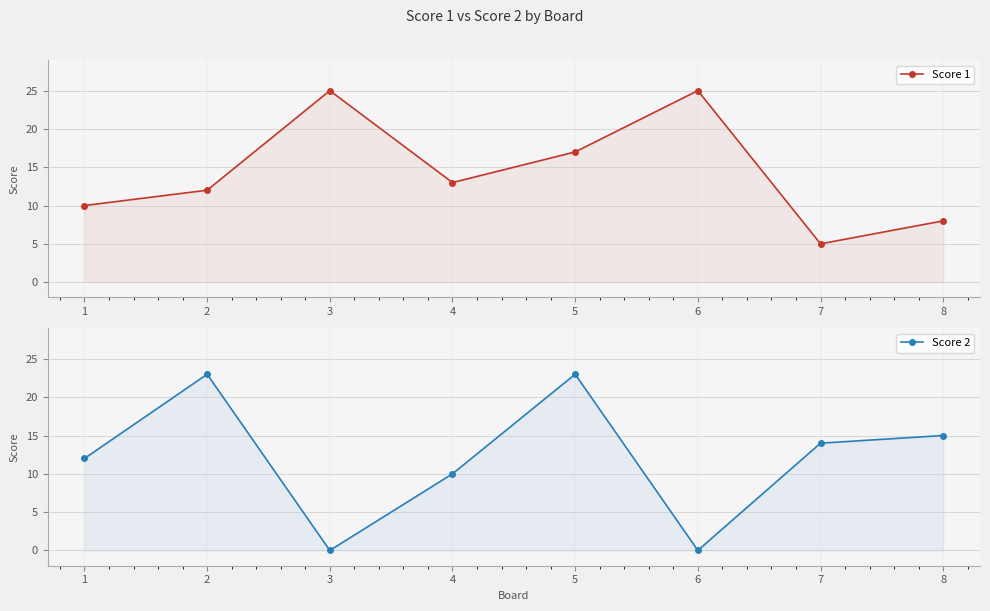

How many intersections are there between Score 2 and Score 1?

4